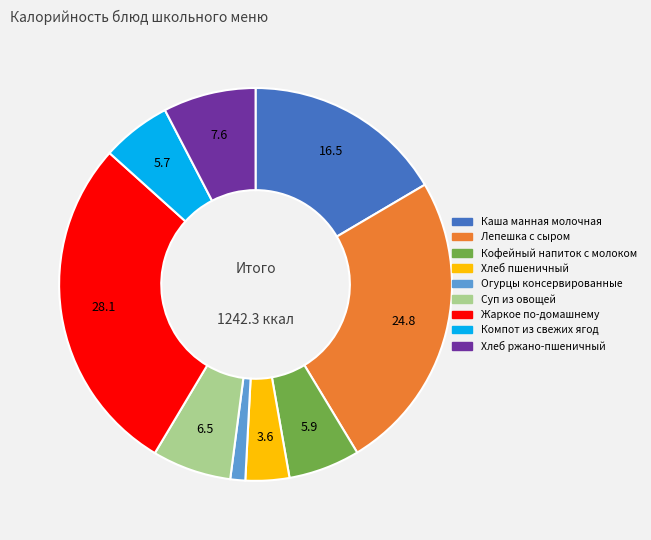

What is the ratio of the value at Жаркое по-домашнему to the value at Суп из овощей?

4.3